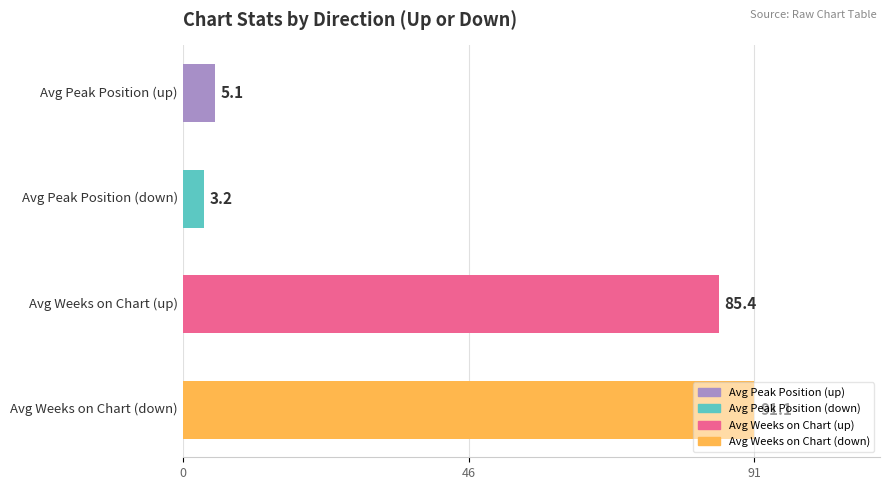

What is the smallest value displayed?

3.2